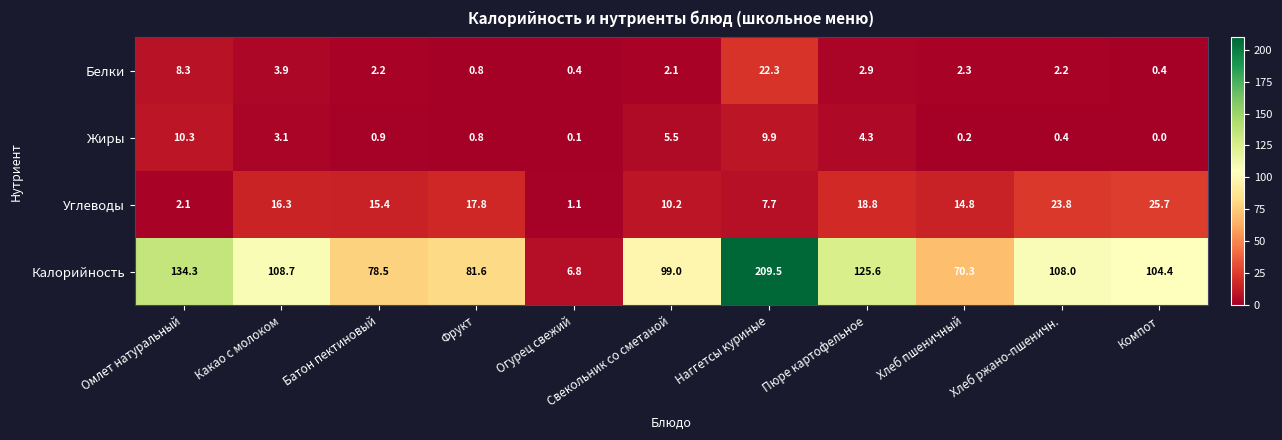

Which category has the highest value across all series?

Наггетсы куриные